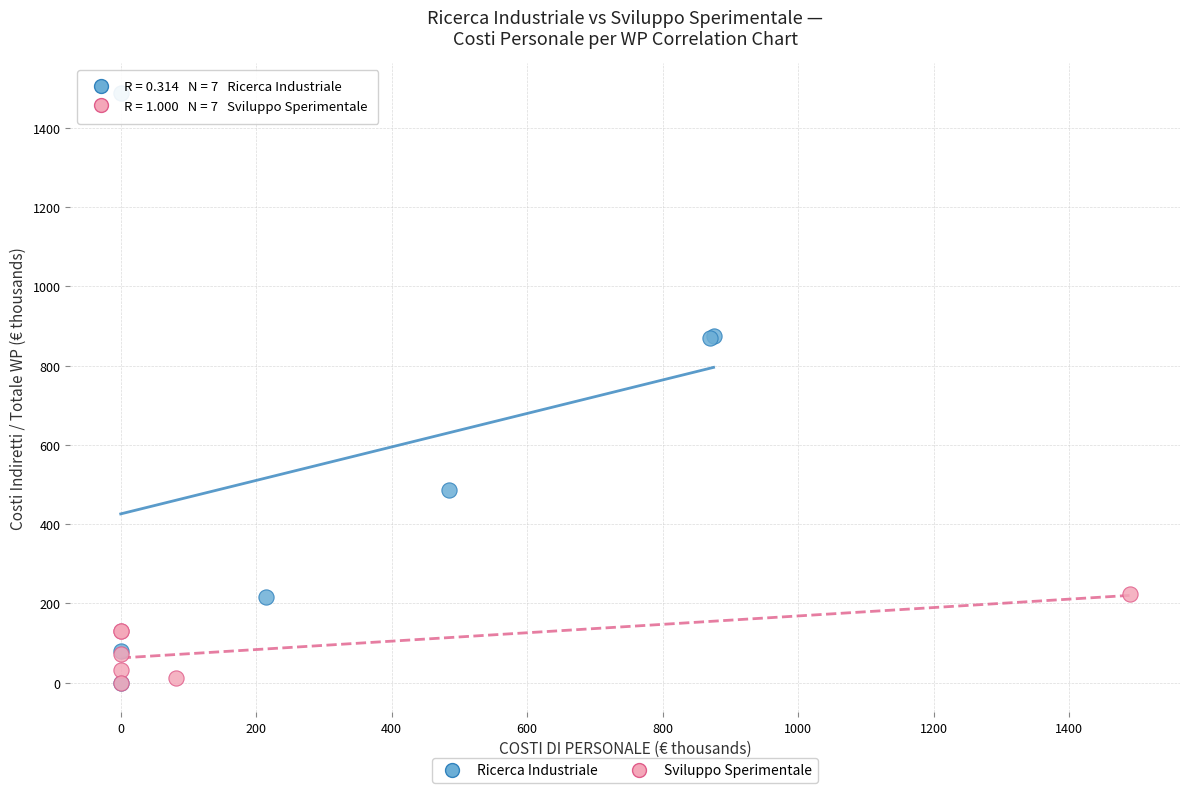

Which series reaches the maximum Y coordinate?

Ricerca Industriale